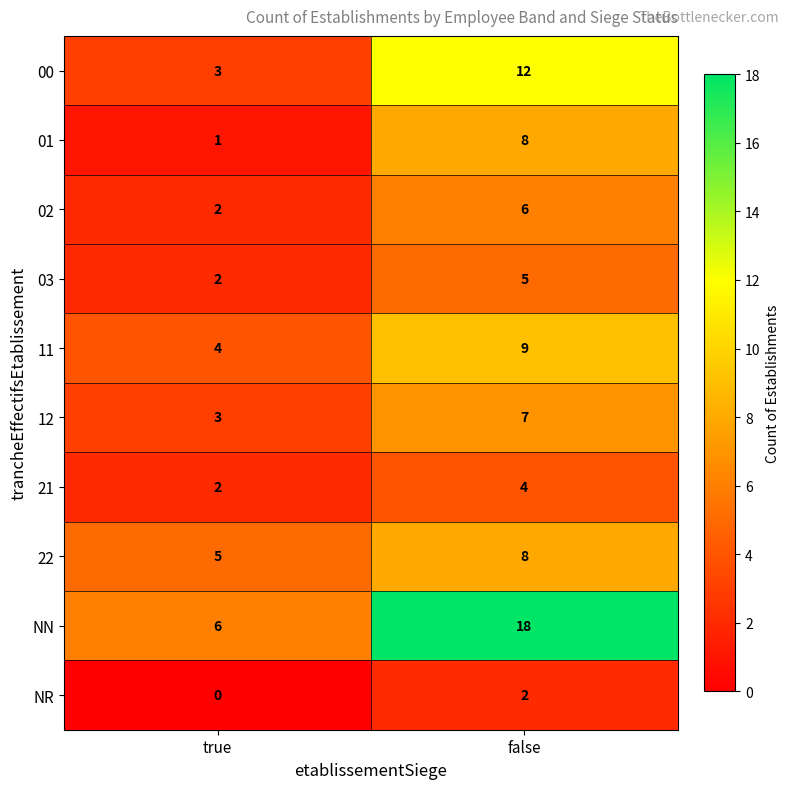

Which series has the largest total across all categories?

NN